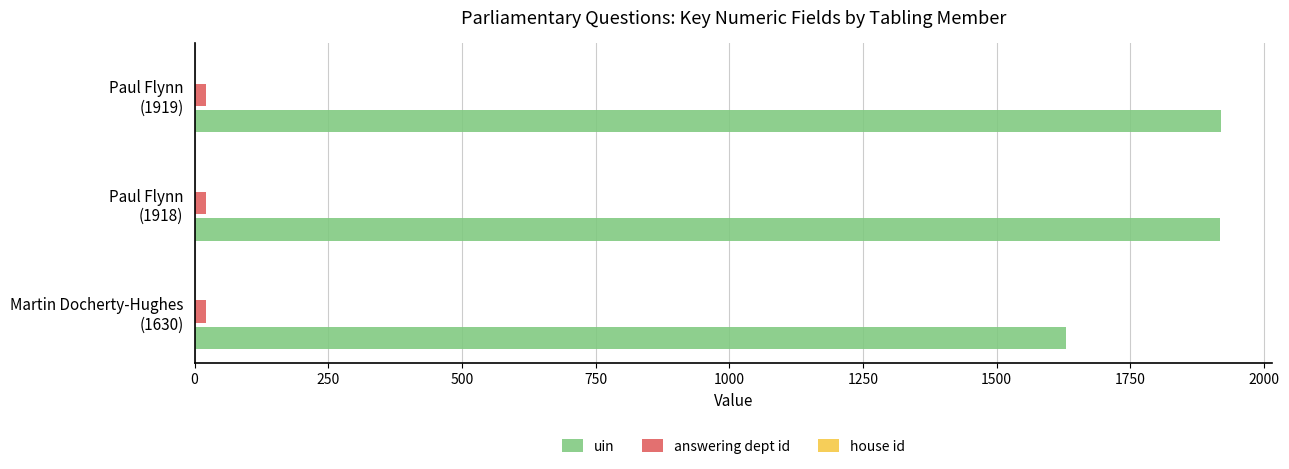

Which series has the largest total across all categories?

uin